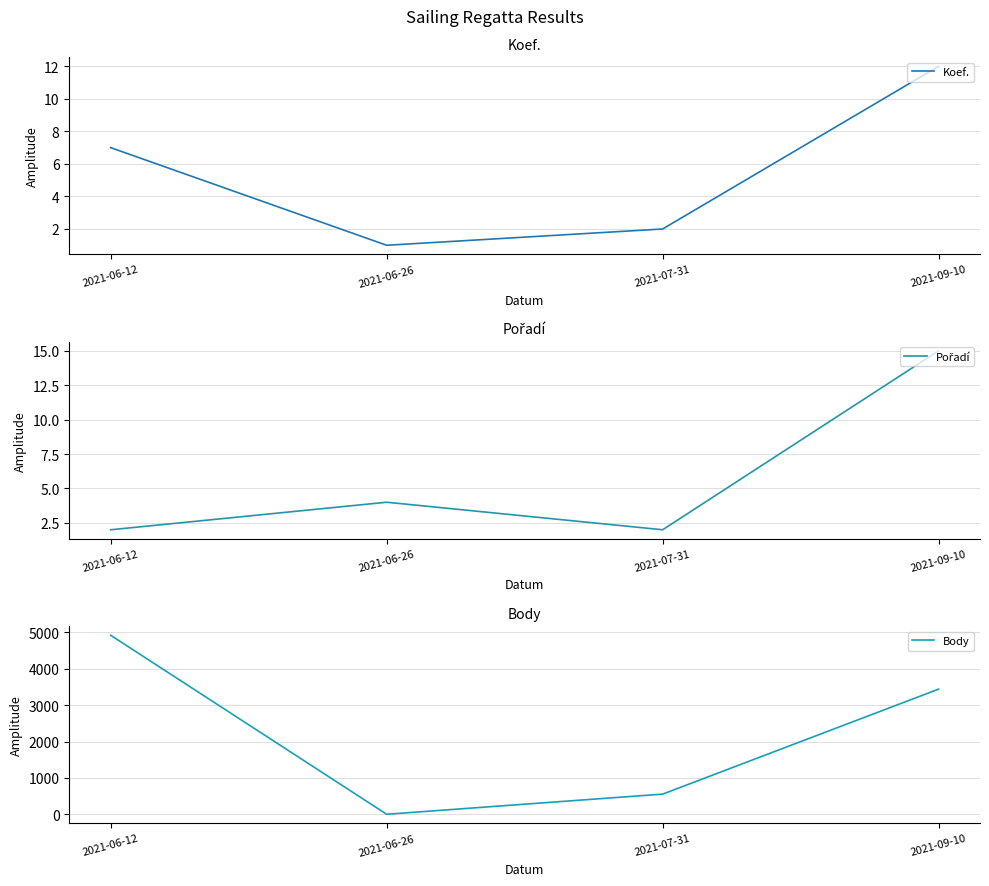

List the labels in order of Koef. value, smallest first.

2021-06-26, 2021-07-31, 2021-06-12, 2021-09-10